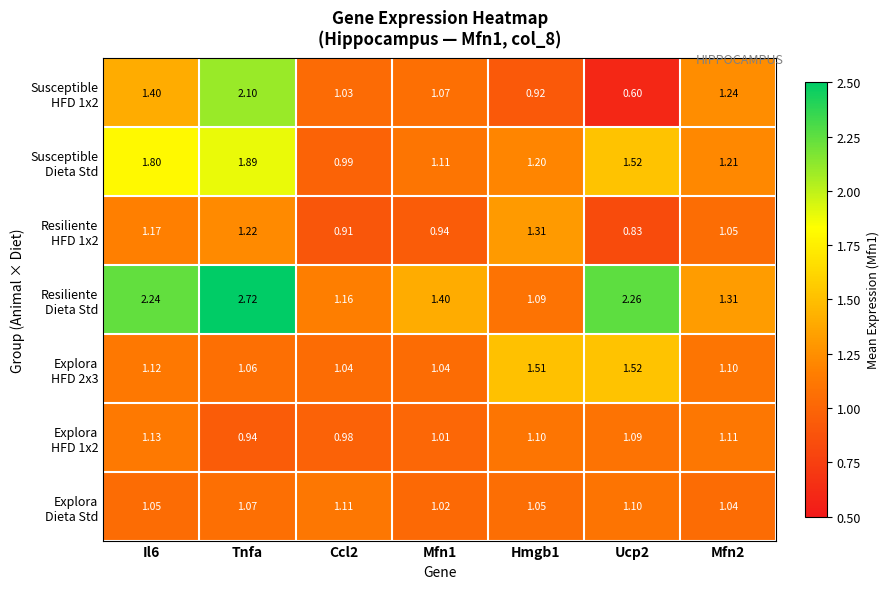

Which category has the highest value across all series?

Tnfa